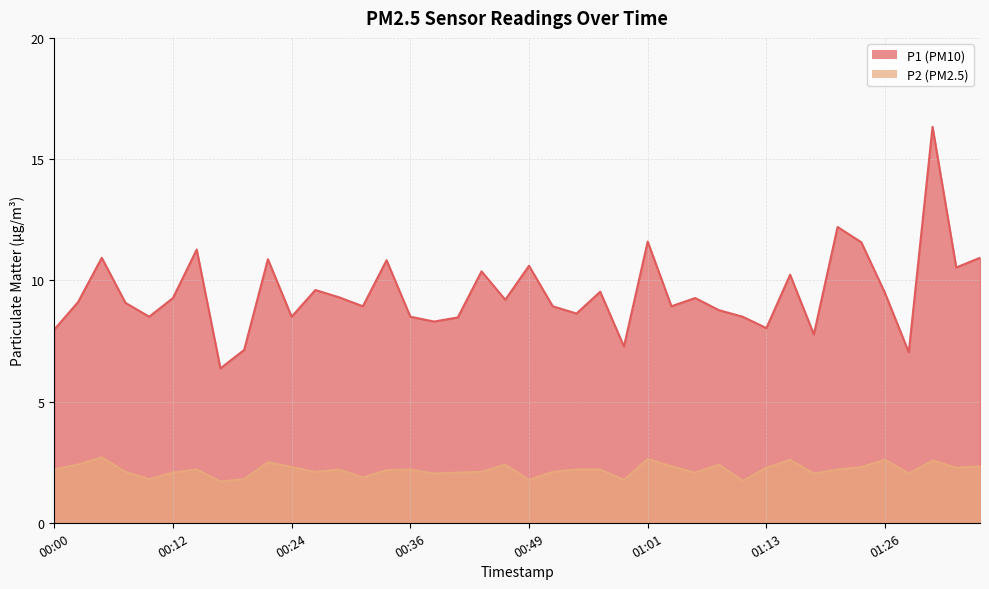

True or false: P2 has a value of 2.7 at 01:11.

False